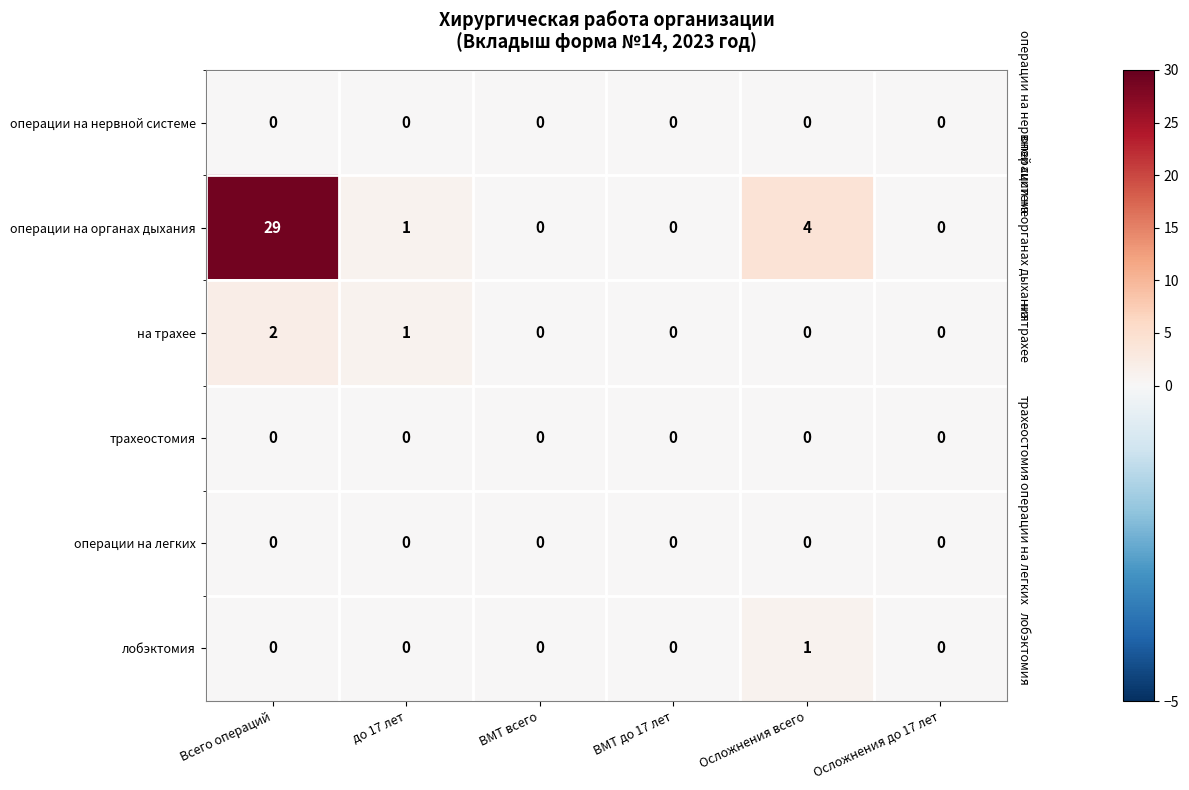

At how many categories does at least one series exceed 10?

1